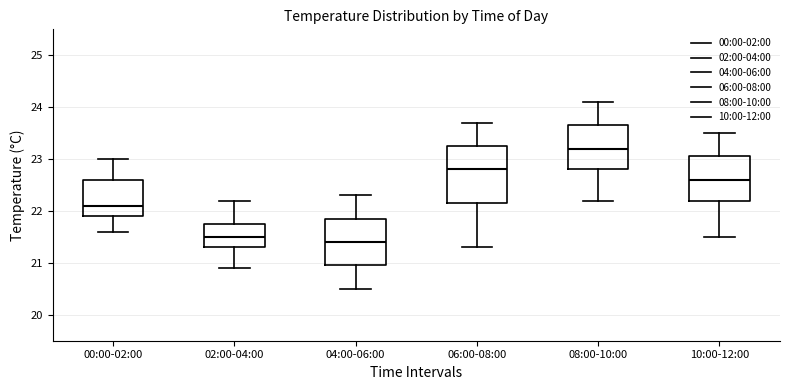

Where is the lower edge of the box for 08:00-10:00 on the y-axis? The values are not printed on the chart, so give them approximately, as read against the axis.

22.8